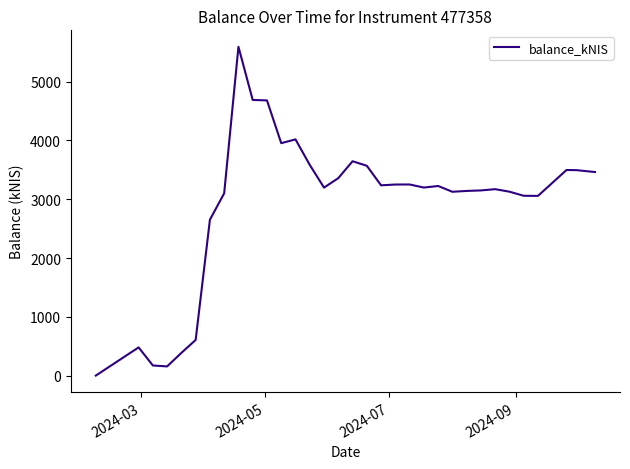

What is the difference between the maximum and minimum values?

5594.3